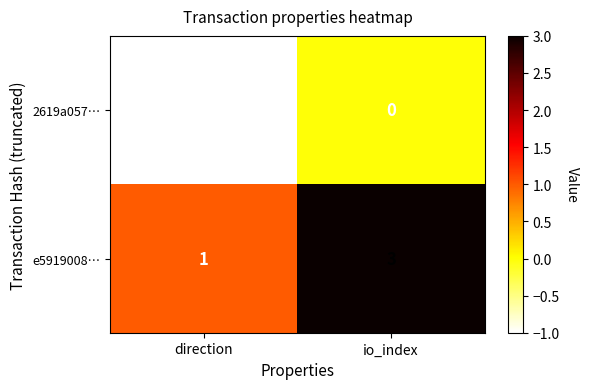

Which series has the largest range (max minus min)?

e5919008…